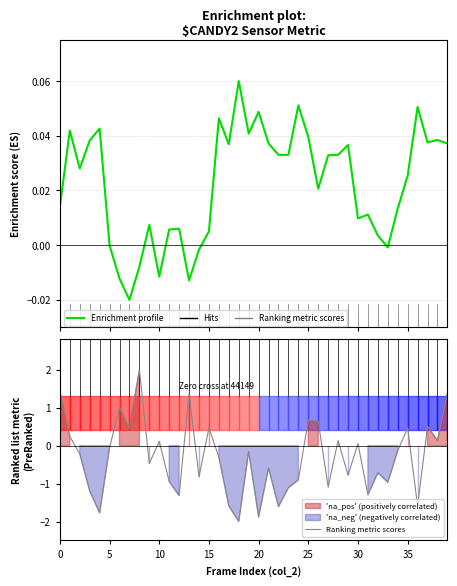

What is the maximum value for Ranking metric scores?

2.0